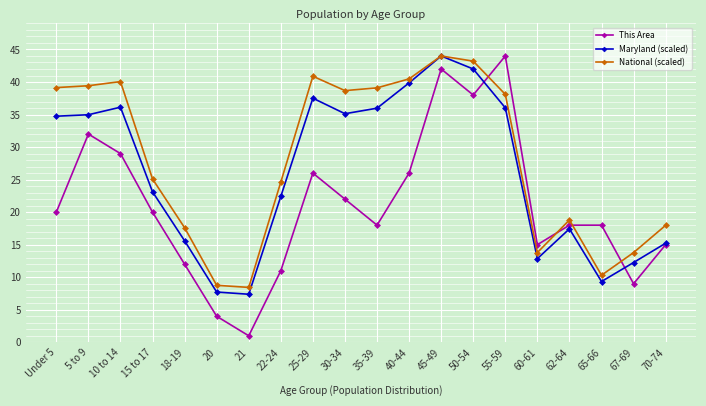

True or false: National (scaled) has a value of 18.3 at 60-61.

False